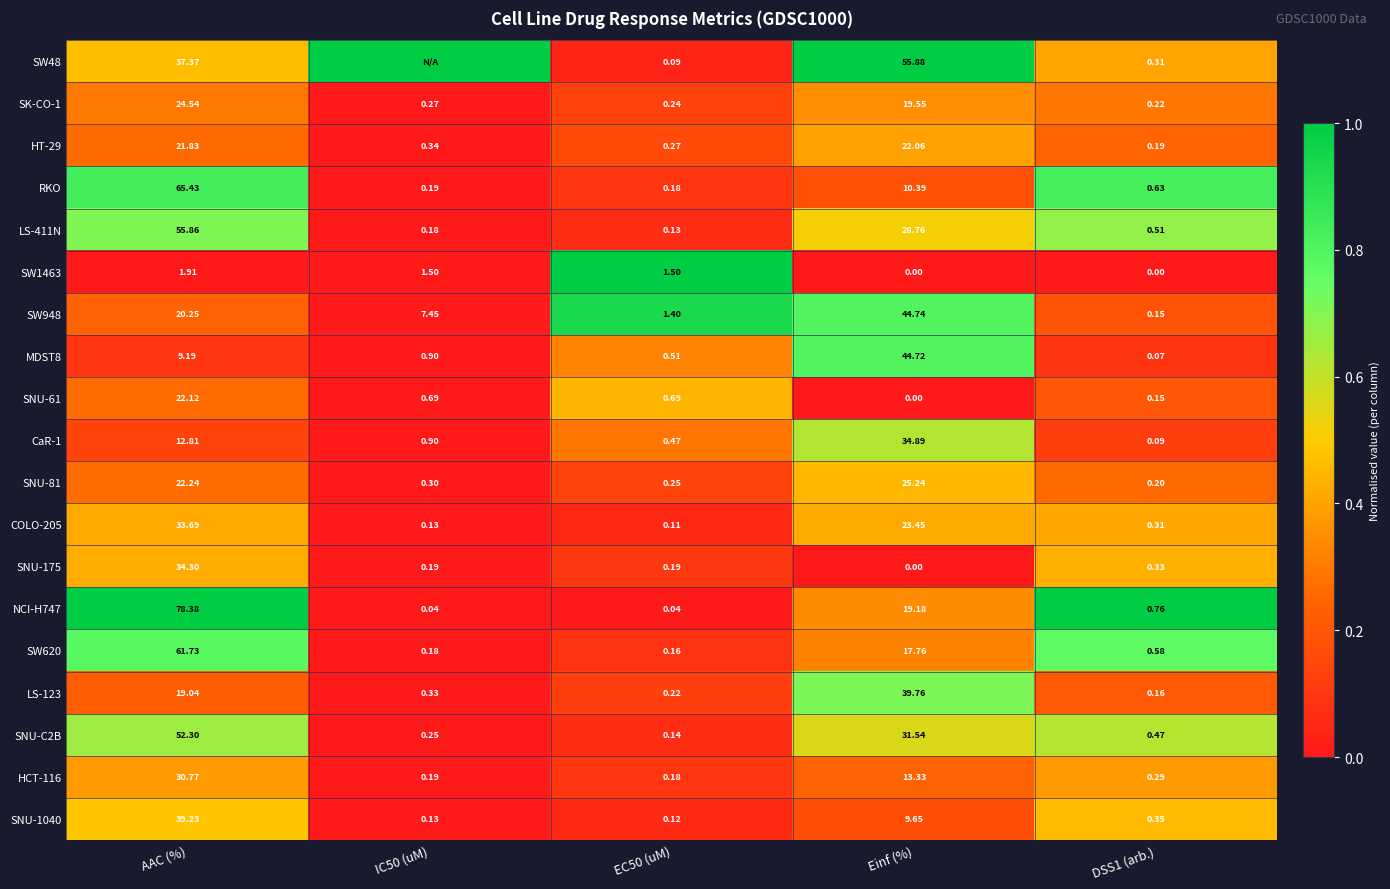

At which label is SW620 closest to 30?

Einf (%)